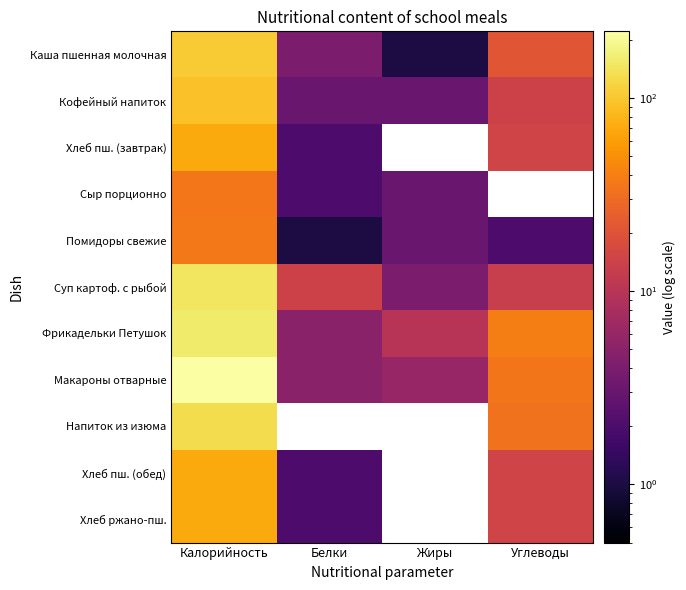

Rank the series by their maximum value, from highest to lowest.

Макароны отварные, Фрикадельки Петушок, Суп картоф. с рыбой, Напиток из изюма, Каша пшенная молочная, Кофейный напиток, Хлеб пш. (завтрак), Хлеб пш. (обед), Хлеб ржано-пш., Помидоры свежие, Сыр порционно